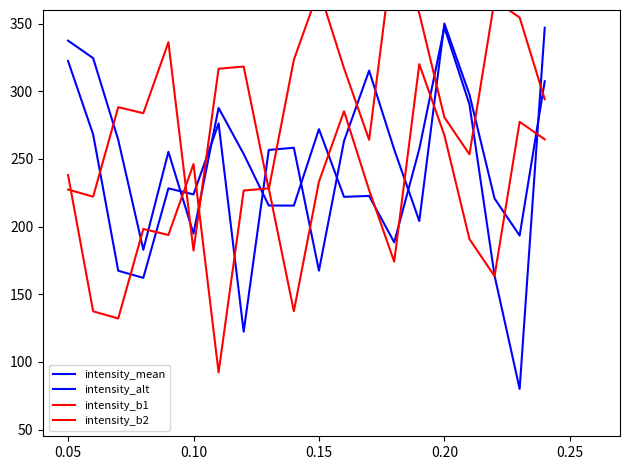

Reading left to right, extract all data points from this chart.

intensity_mean: 322.3	268.0	167.3	162.1	228.2	223.7	276.2	122.2	256.6	258.2	167.4	263.2	315.2	256.9	204.1	350.0	297.5	220.7	193.3	307.4
intensity_alt: 337.4	324.4	264.1	182.8	255.2	194.8	287.6	253.6	215.5	215.5	272.0	221.9	222.6	188.3	257.3	347.2	290.2	163.7	80.0	346.9
intensity_b1: 238.0	137.3	132.1	198.2	193.7	246.2	92.2	226.6	228.2	137.4	233.2	285.2	226.9	174.1	320.0	267.5	190.7	163.3	277.4	264.4
intensity_b2: 227.3	222.1	288.2	283.7	336.2	182.2	316.6	318.2	227.4	323.2	375.2	316.9	264.1	410.0	357.5	280.7	253.3	367.4	354.4	294.1